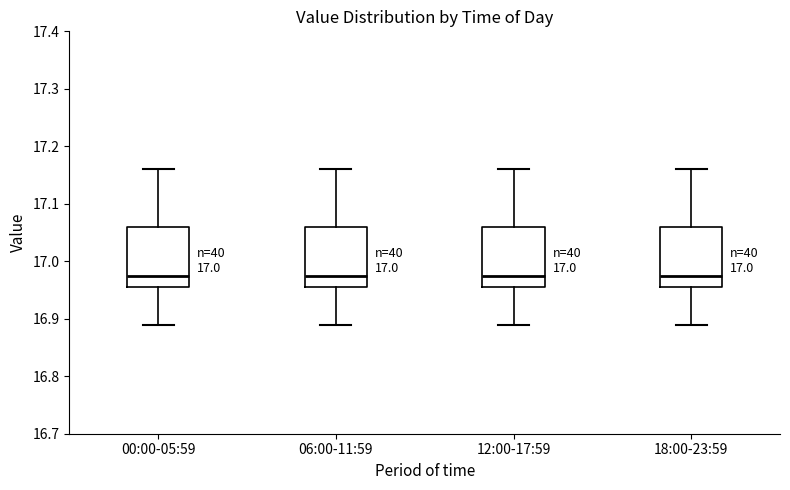

Where does the lower whisker of the box for 06:00-11:59 end on the y-axis? The values are not printed on the chart, so give them approximately, as read against the axis.

16.89